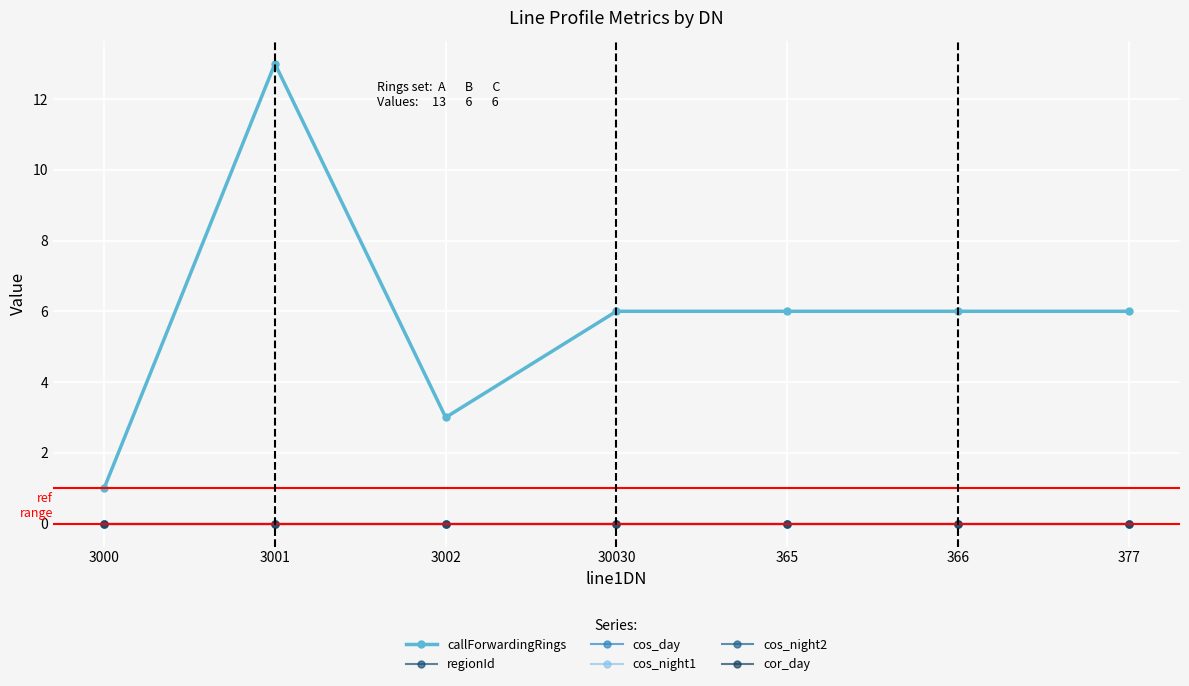

True or false: cor_day and callForwardingRings intersect in this chart.

False